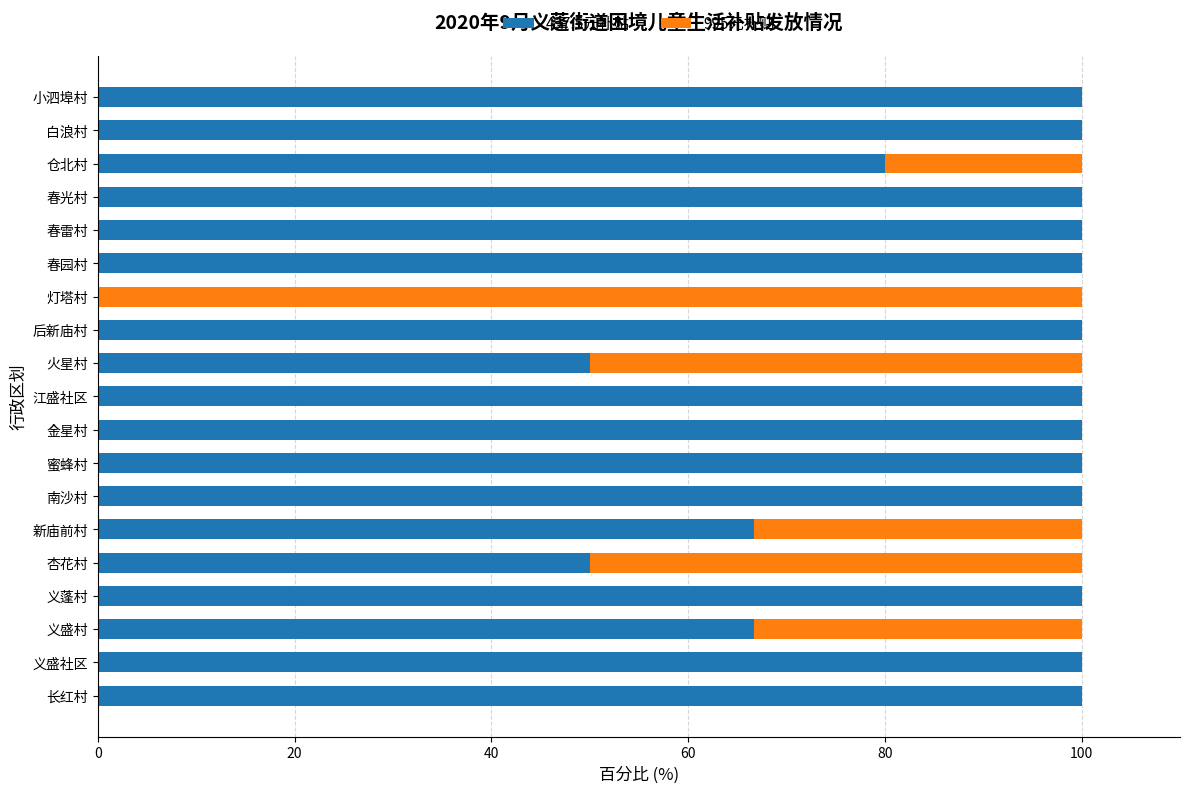

How many distinct data groups are displayed?

2